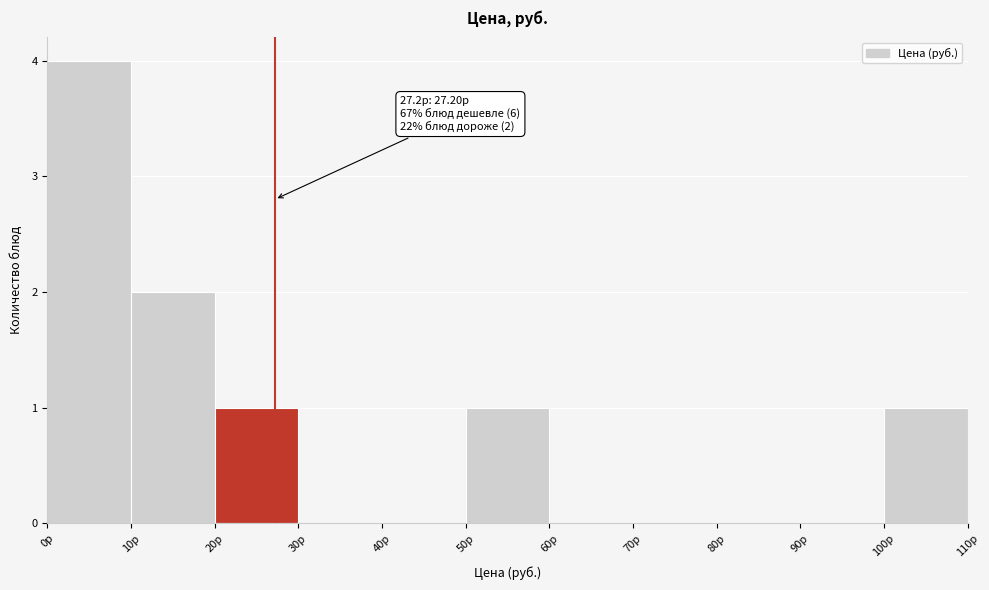

Over which range of the x-axis is the bar tallest?

0 to 10